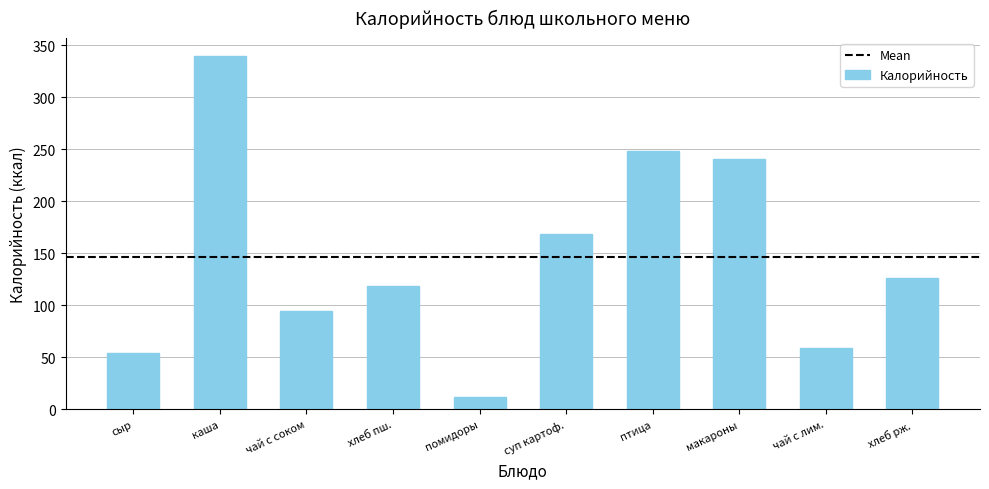

Reading left to right, transcribe all the data shown in this chart.

54	340	95	119	12	169	248	241	59	126